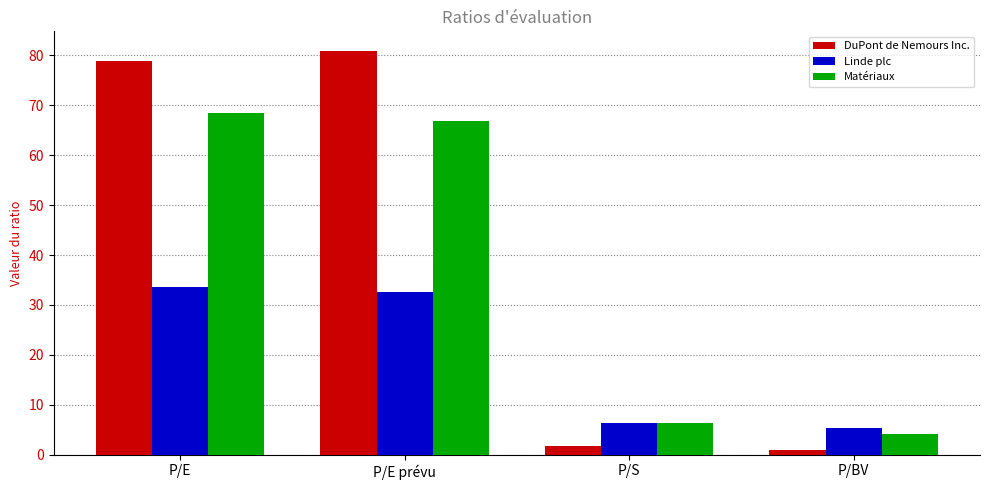

How many data points in Matériaux are above 66?

2